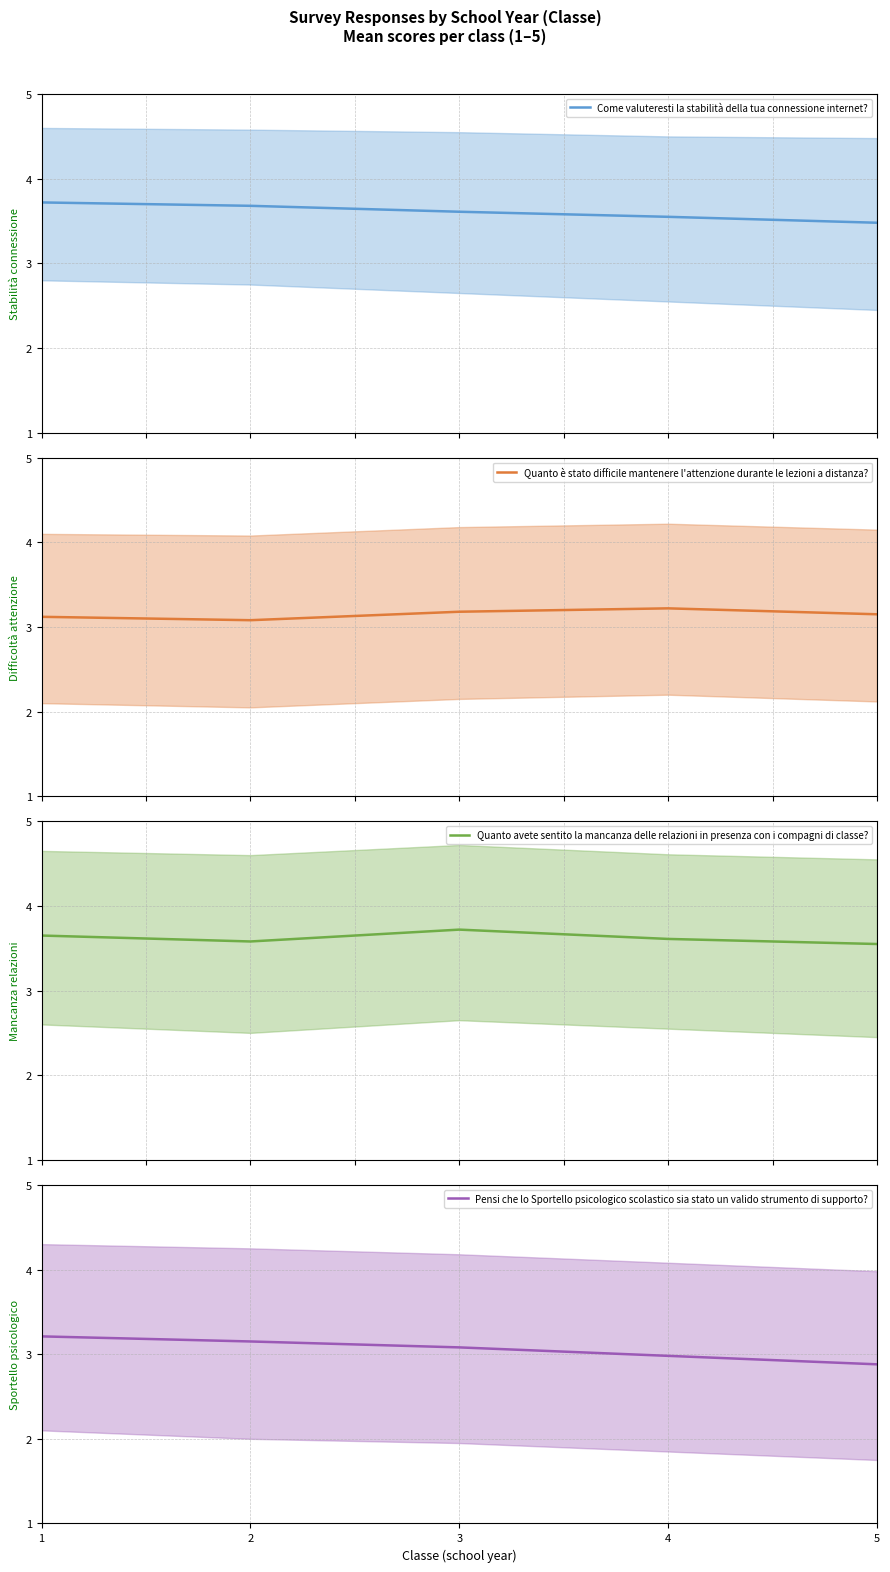

What is the sum of the Quanto è stato difficile mantenere l'attenzione durante le lezioni a distanza? values at 5 and 4?

6.4